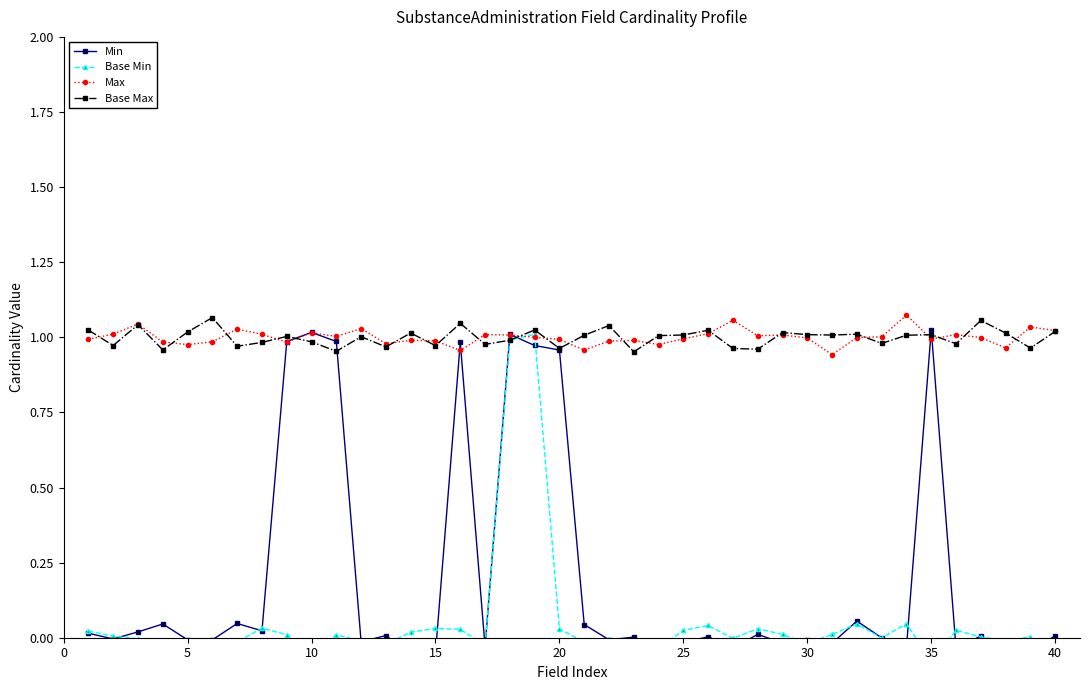

What are all the series names shown in the legend?

Min, Base Min, Max, Base Max